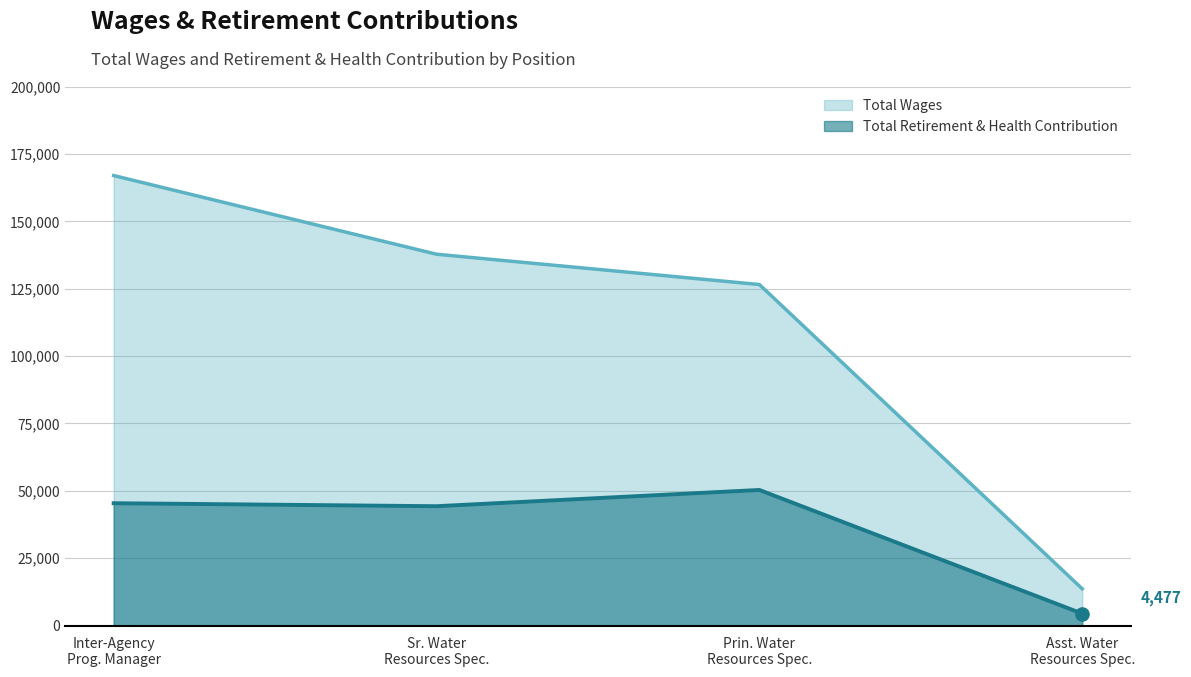

At how many categories does at least one series exceed 75549?

3